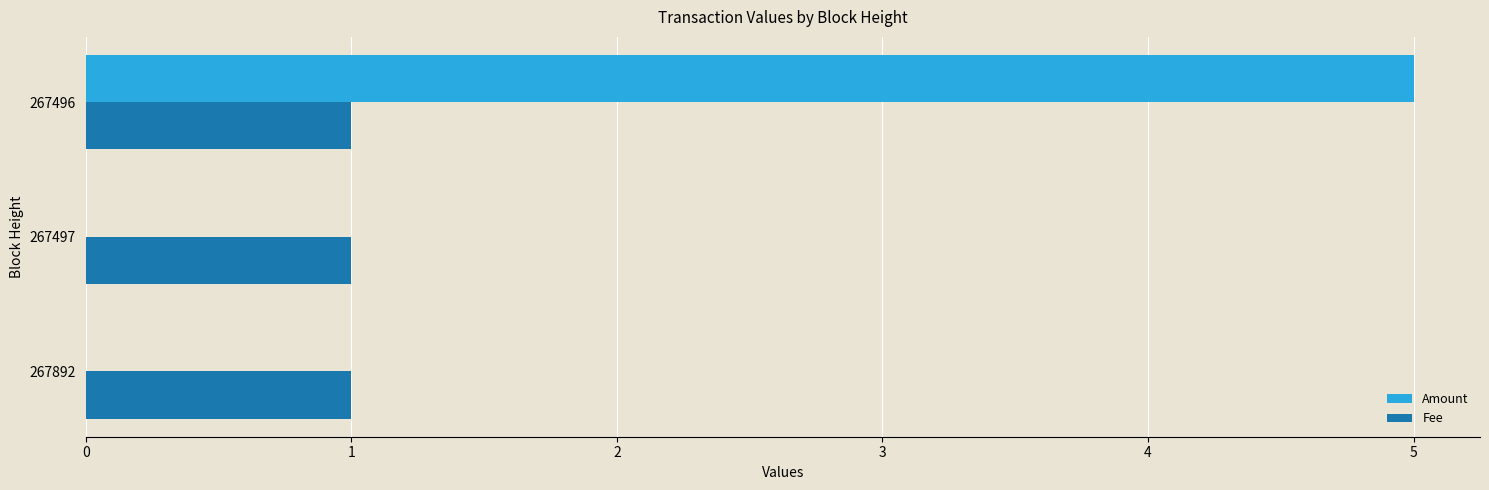

Which series has the largest total across all categories?

Amount